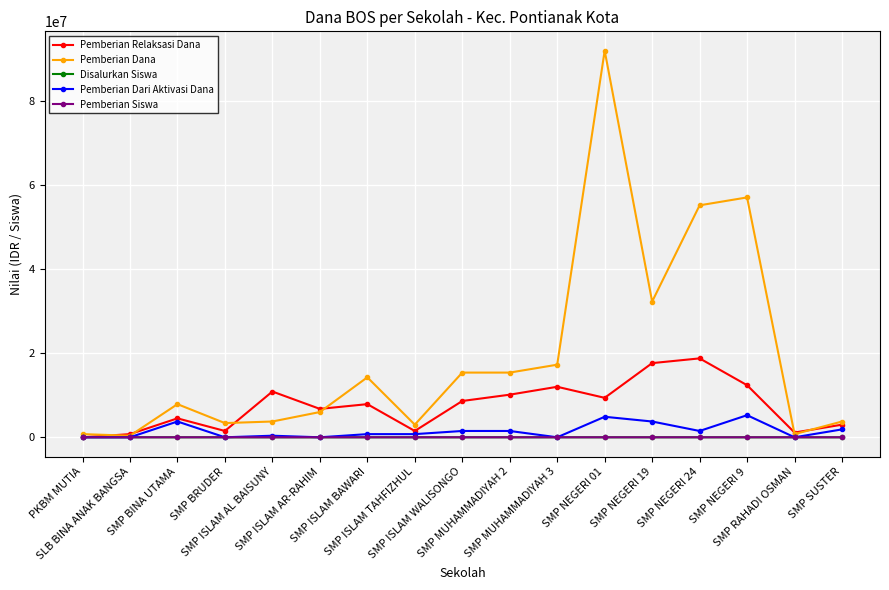

What is the total value across all series at SMP BRUDER?

4875014